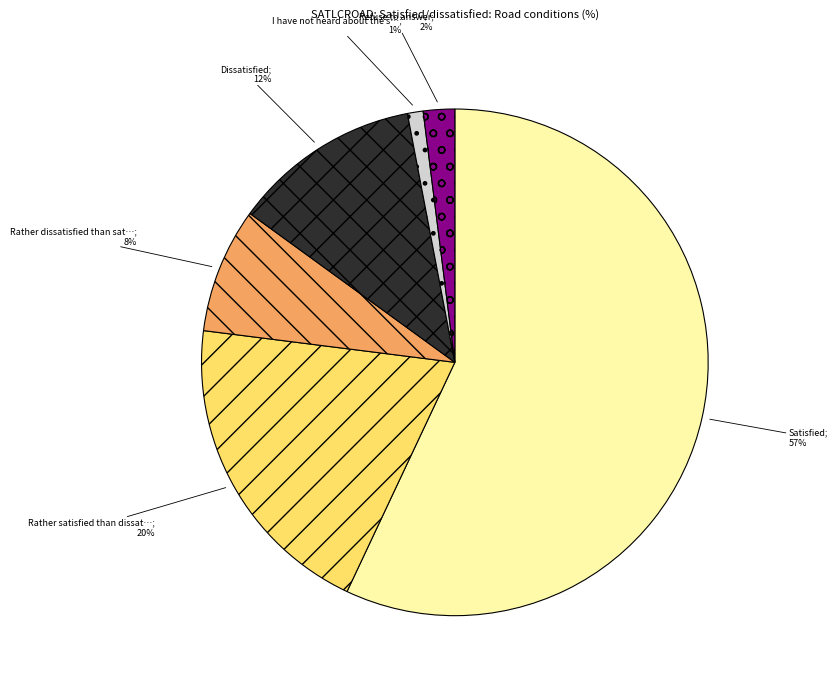

To the nearest percent, what is the difference between the largest and smallest slice percentages?

56%